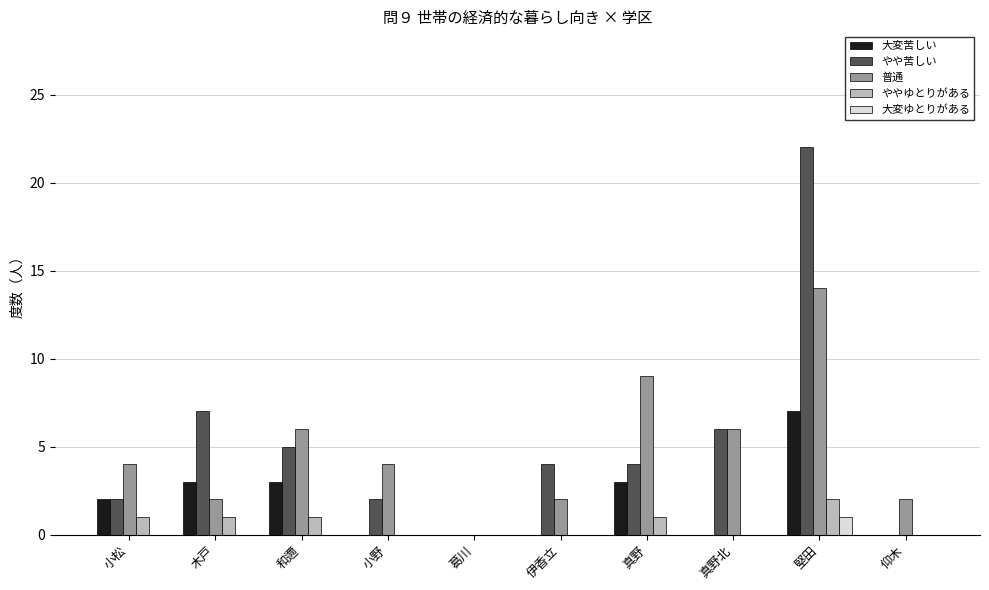

Reading left to right, transcribe all the data shown in this chart.

大変苦しい: 2	3	3	0	0	0	3	0	7	0
やや苦しい: 2	7	5	2	0	4	4	6	22	0
普通: 4	2	6	4	0	2	9	6	14	2
ややゆとりがある: 1	1	1	0	0	0	1	0	2	0
大変ゆとりがある: 0	0	0	0	0	0	0	0	1	0